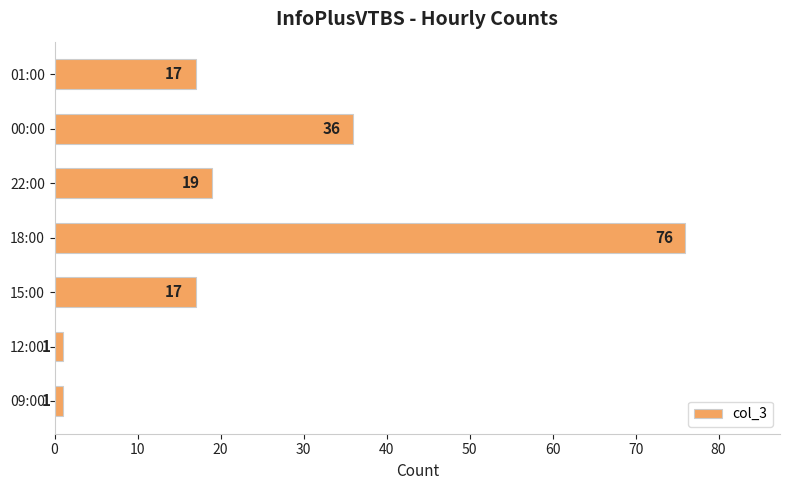

What is the difference between the maximum and minimum values?

75